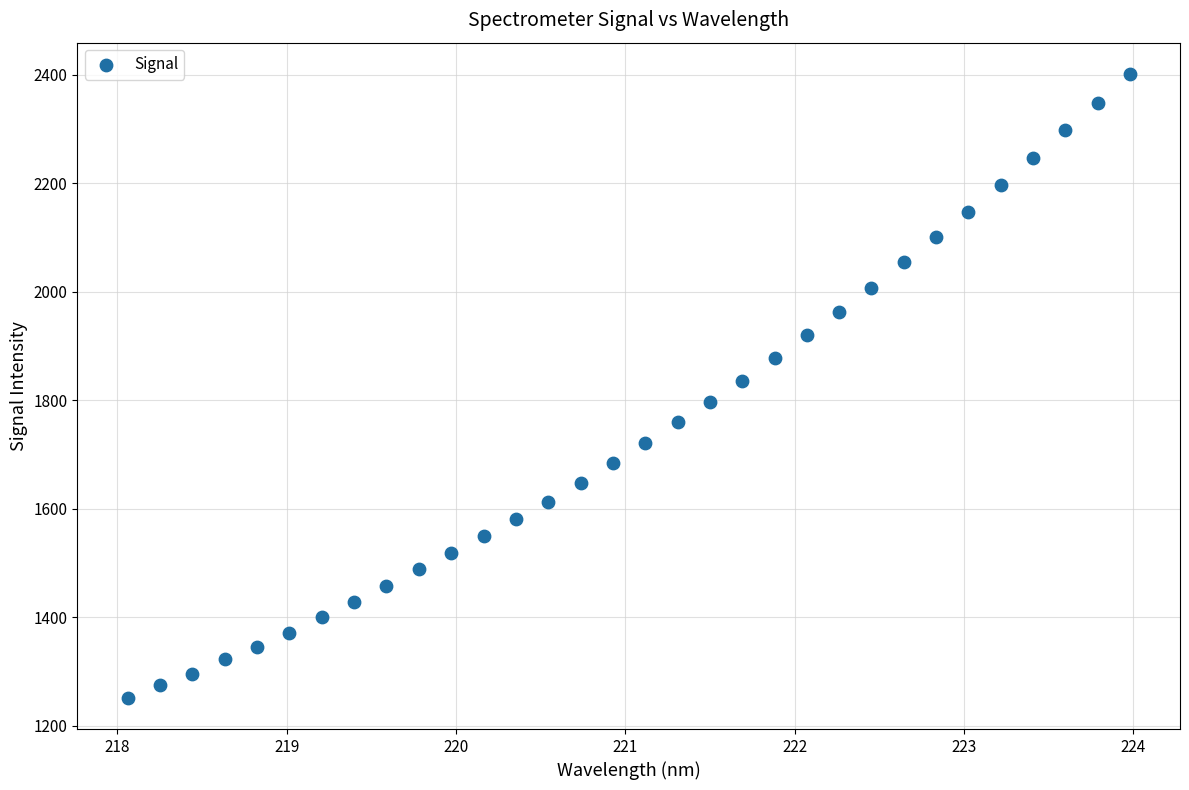

What is the range of X values (max minus min)?

5.9